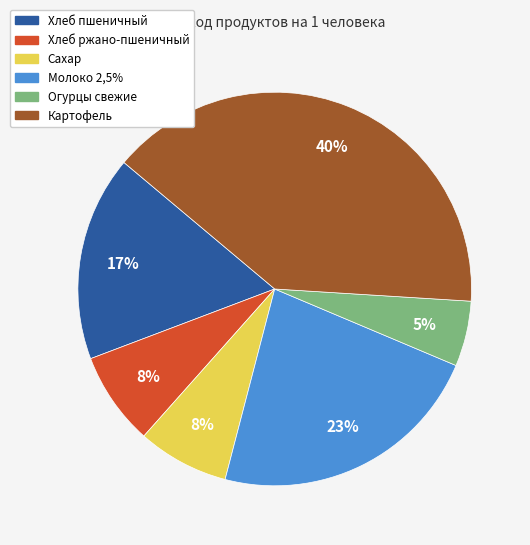

What is the smallest slice in the pie chart?

Огурцы свежие